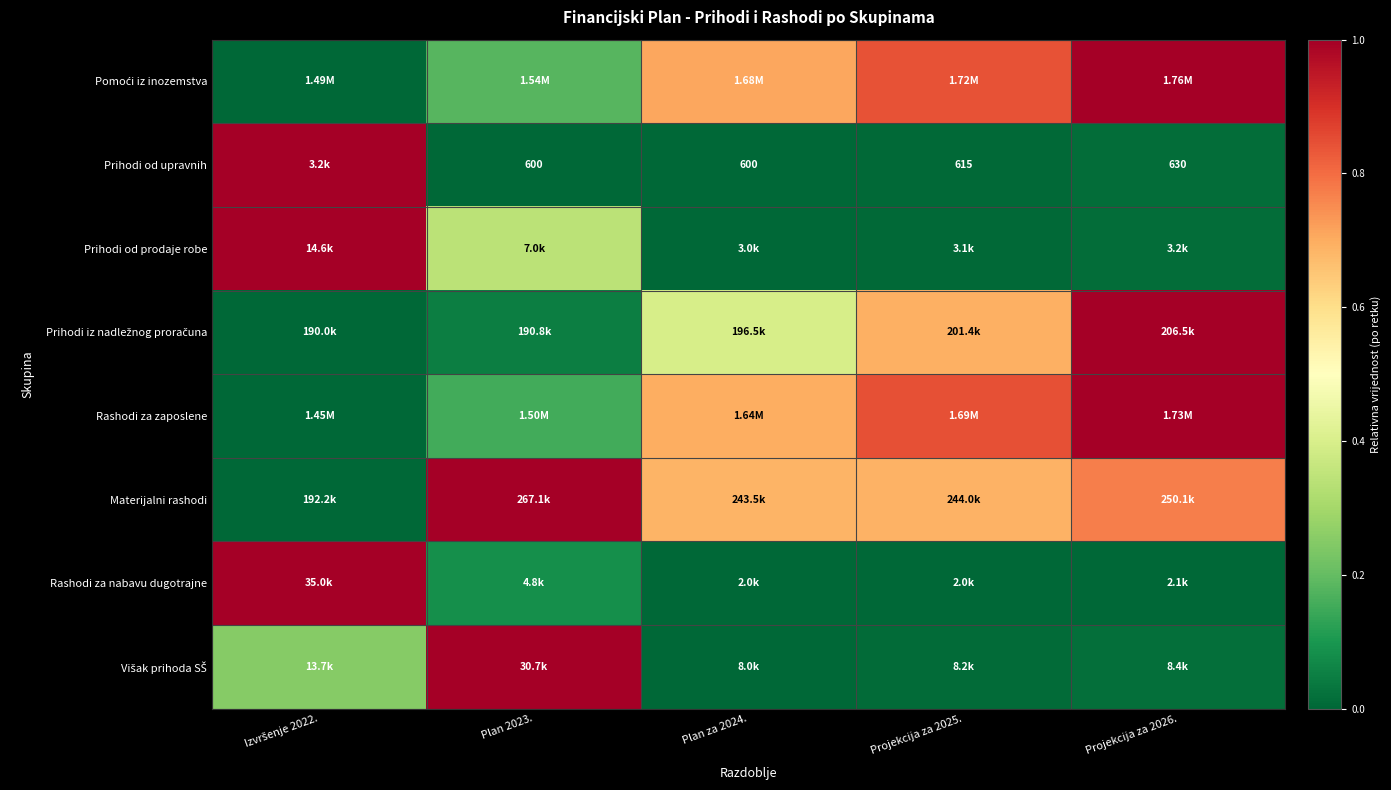

Where is Rashodi za nabavu dugotrajne nearest to the value 0?

Plan za 2024.